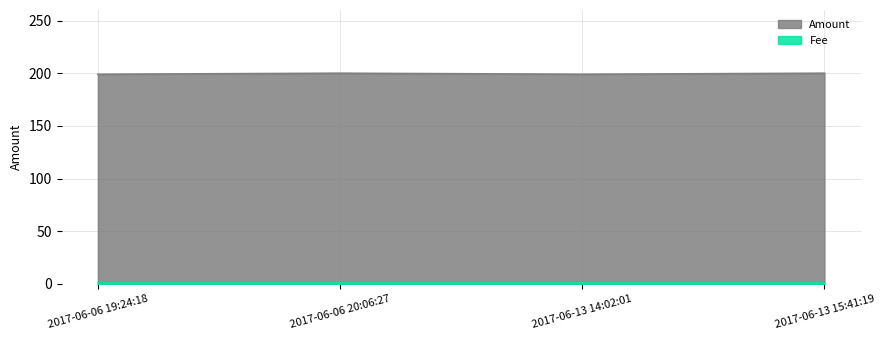

What is the maximum value shown in the chart?

200